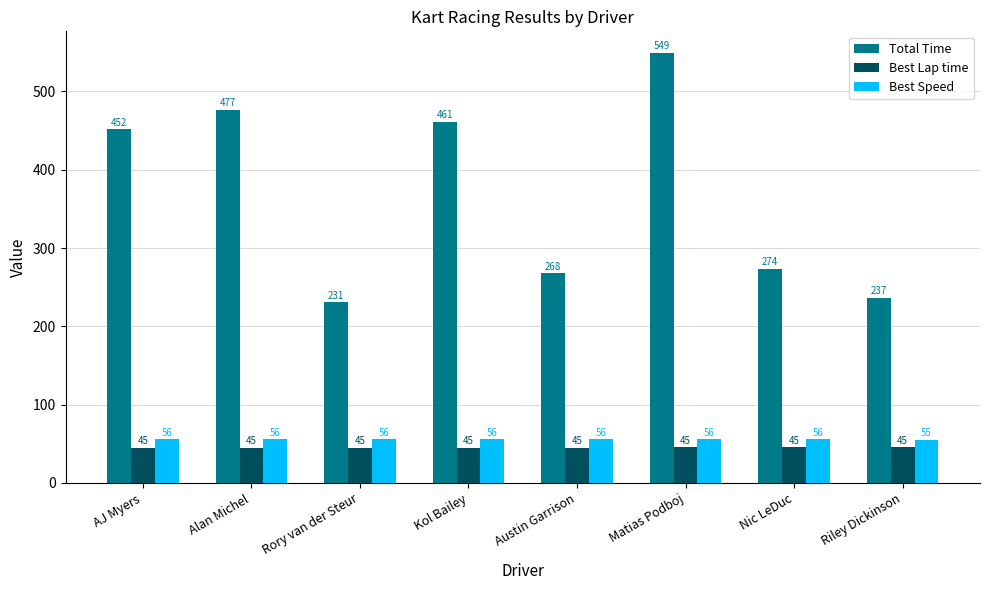

What is the value of the Total Time bar at the 7th from the left?

273.6